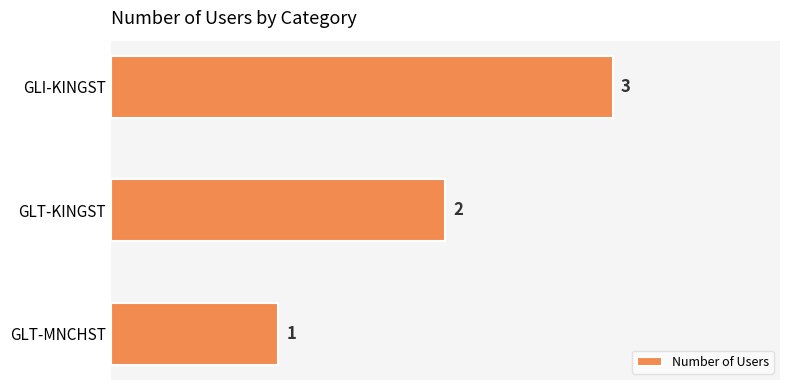

Which category has the lowest value across all series?

GLT-MNCHST